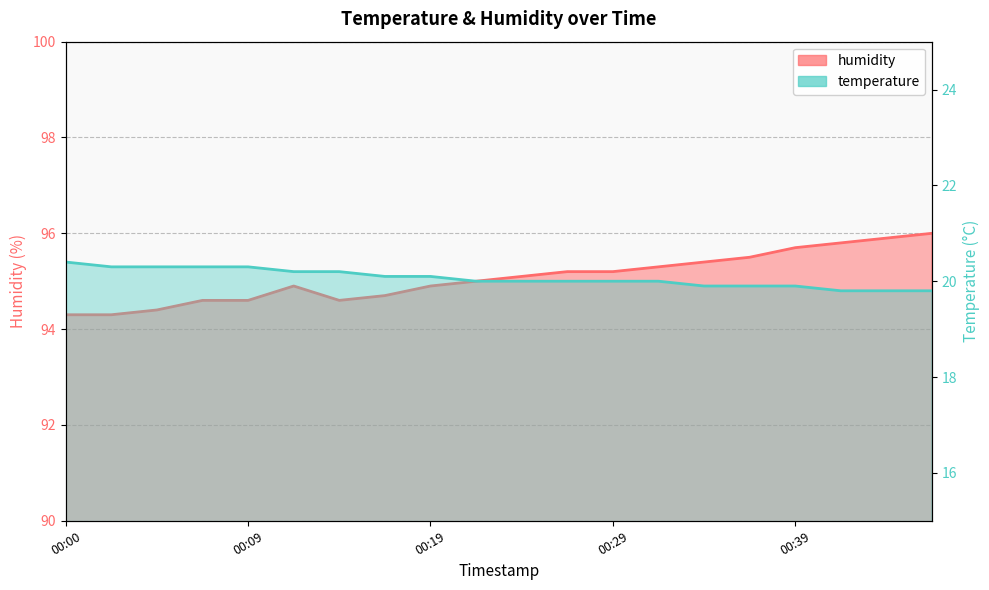

What is the difference between the maximum and minimum values in the temperature series?

0.6